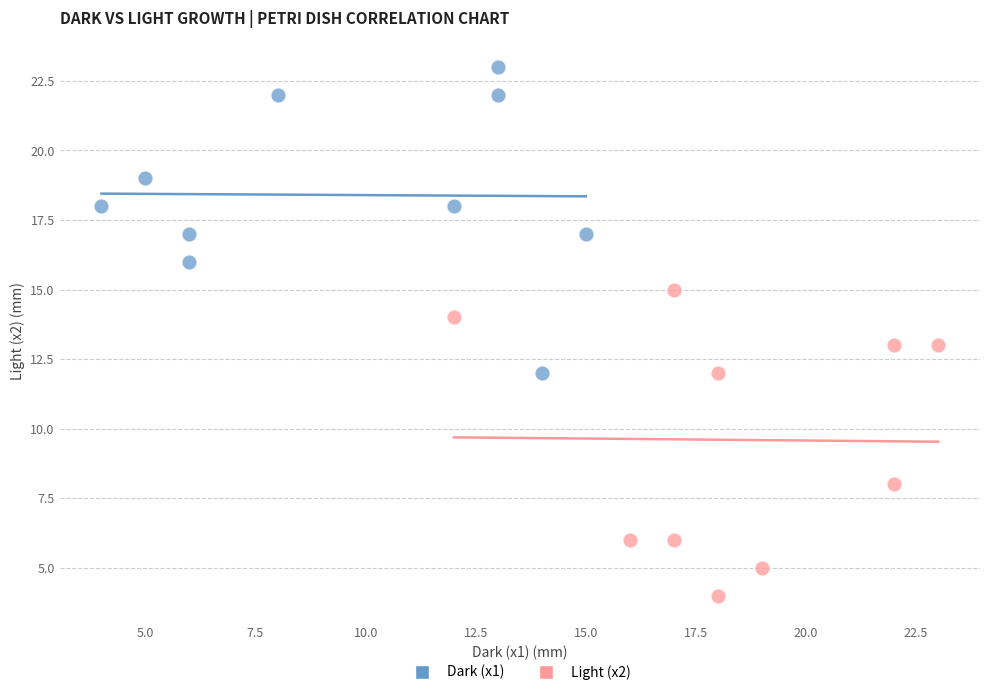

Which series reaches the minimum Y coordinate?

Light (x2)